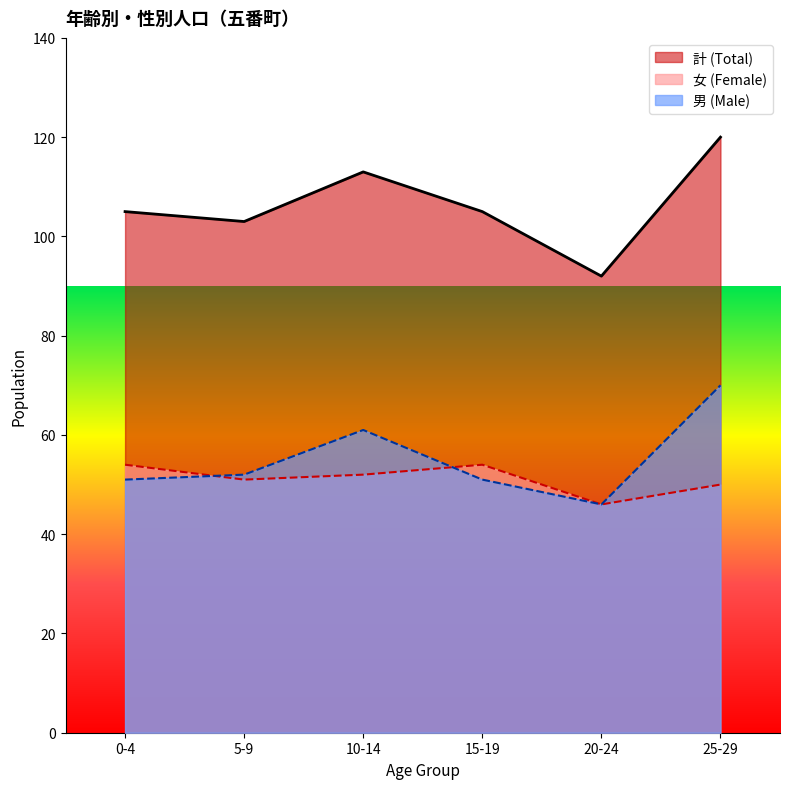

How many interior local valleys does the 女 (Female) series have?

2